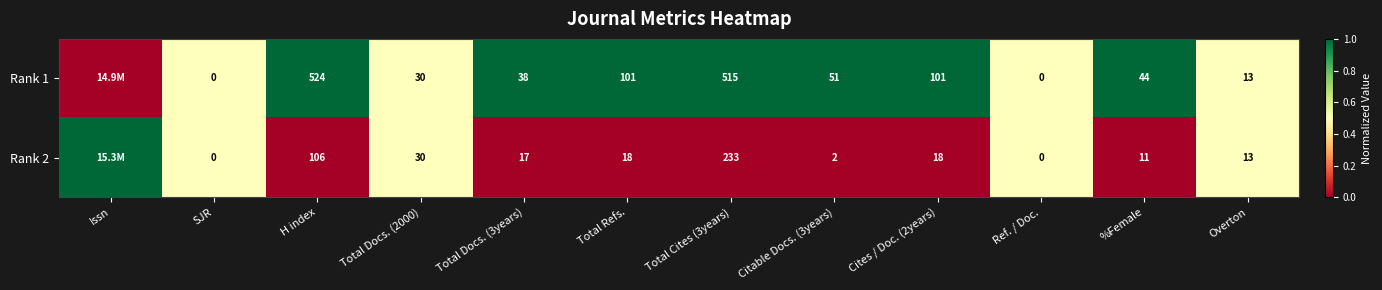

Is the value of Rank 2 at Citable Docs. (3years) greater than the value of Rank 1 at Citable Docs. (3years)?

No